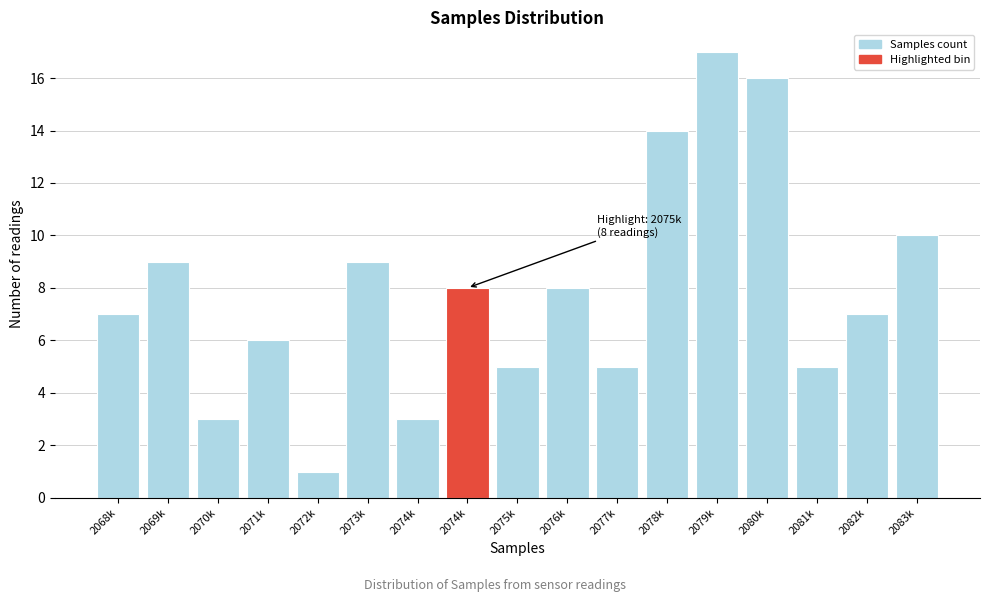

Count the number of categories in the chart.

17